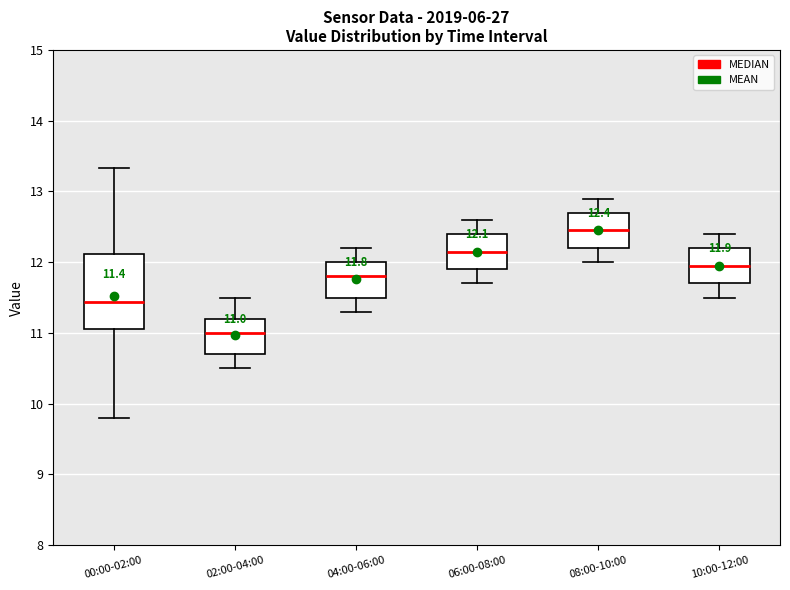

Which box has the highest median line?

08:00-10:00